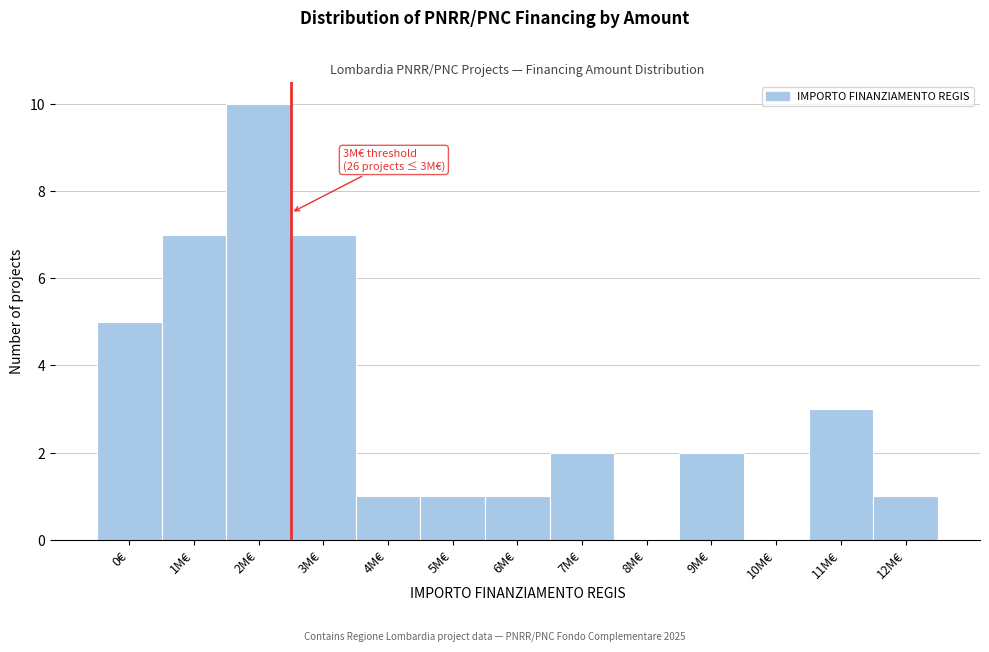

Reading left to right, what are all the values shown in this chart?

0€=5	1M€=7	2M€=10	3M€=7	4M€=1	5M€=1	6M€=1	7M€=2	8M€=0	9M€=2	10M€=0	11M€=3	12M€=1